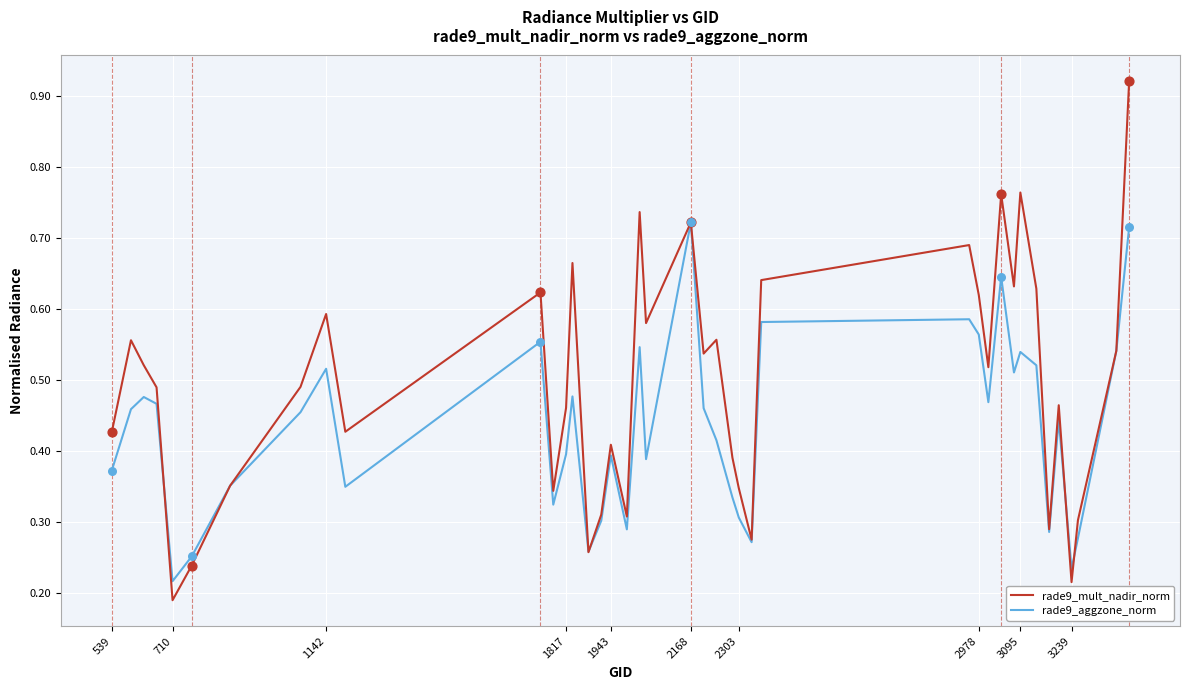

Which series has the widest spread of values?

rade9_mult_nadir_norm